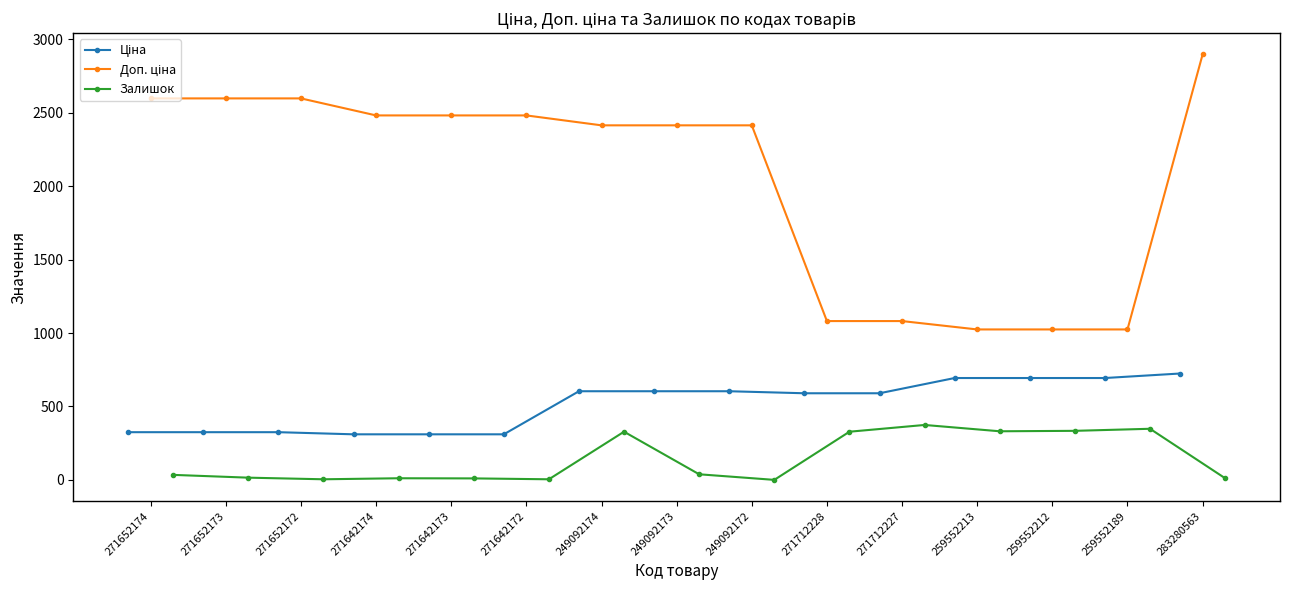

True or false: Ціна and Доп. ціна intersect in this chart.

False